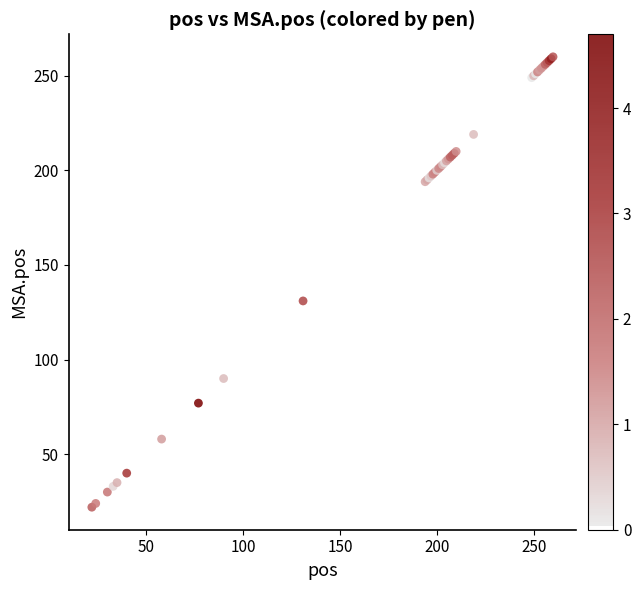

What Y value in the scatter plot is closest to 141?

131